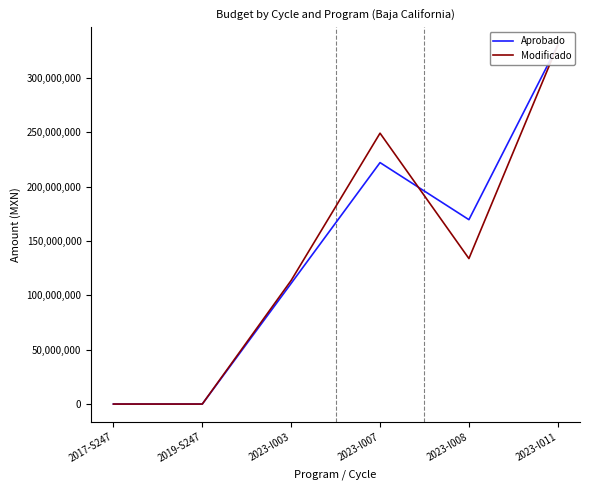

What is the difference between the Modificado values at 2023-I011 and 2019-S247?

330098495.0